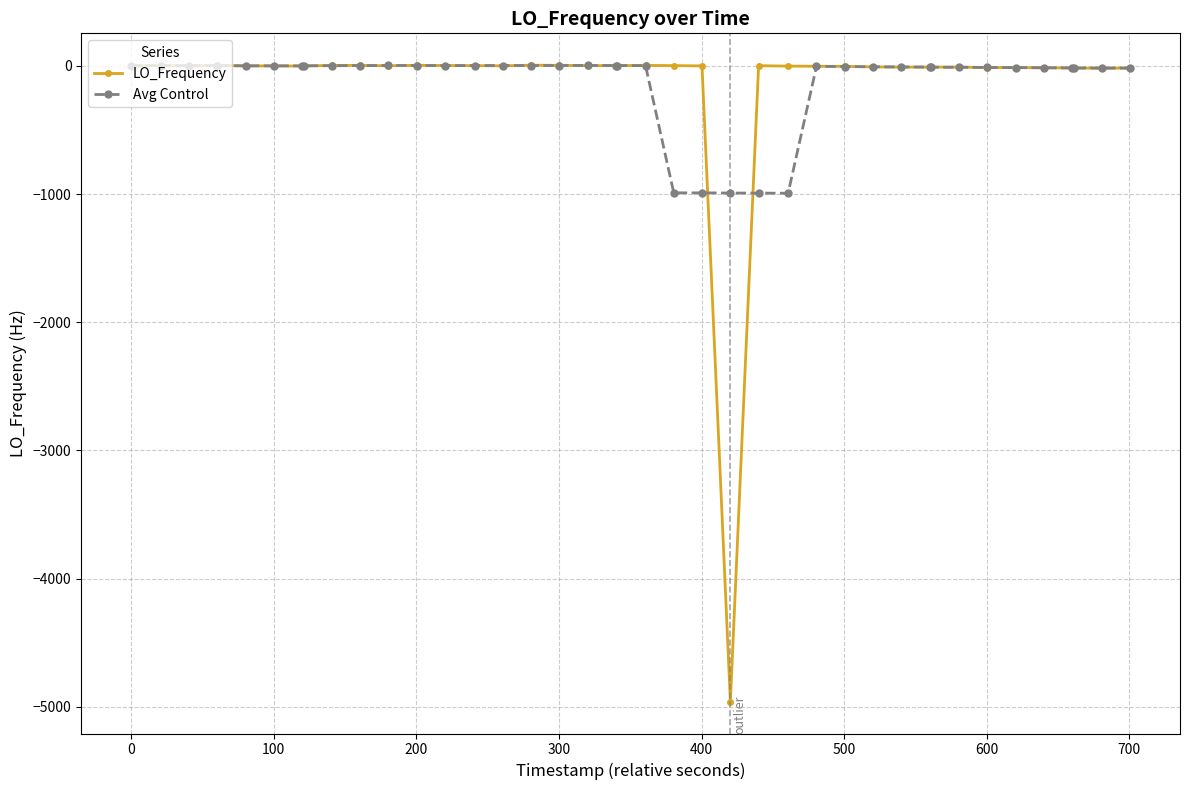

Does the chart have visible grid lines?

Yes